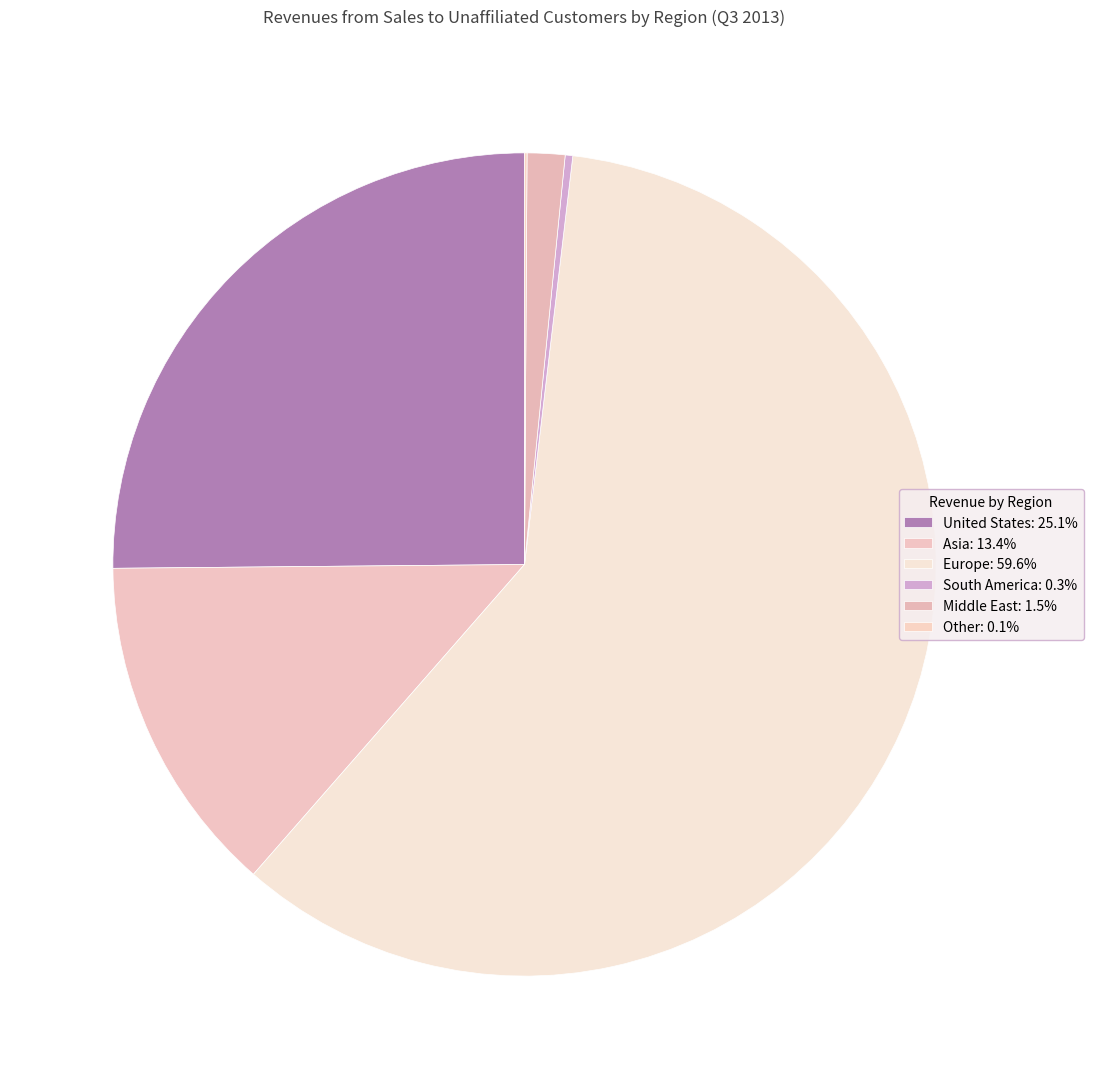

Is there any slice that represents more than half of the pie?

Yes